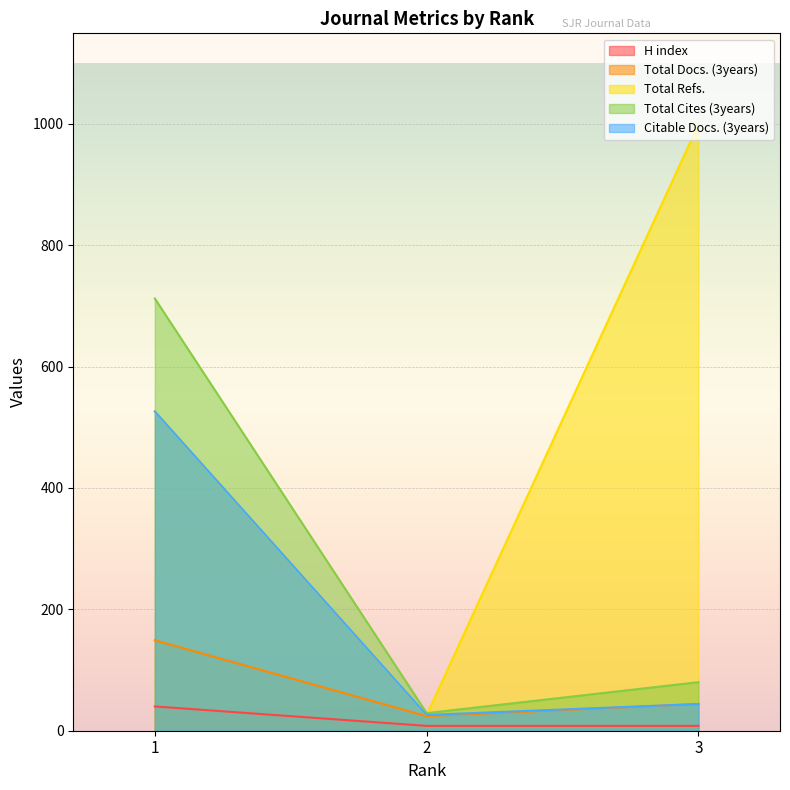

Reading left to right, what are all the values shown in this chart?

H index: 40	8	8
Total Docs. (3years): 149	24	44
Total Refs.: 526	26	999
Total Cites (3years): 712	29	80
Citable Docs. (3years): 526	26	44